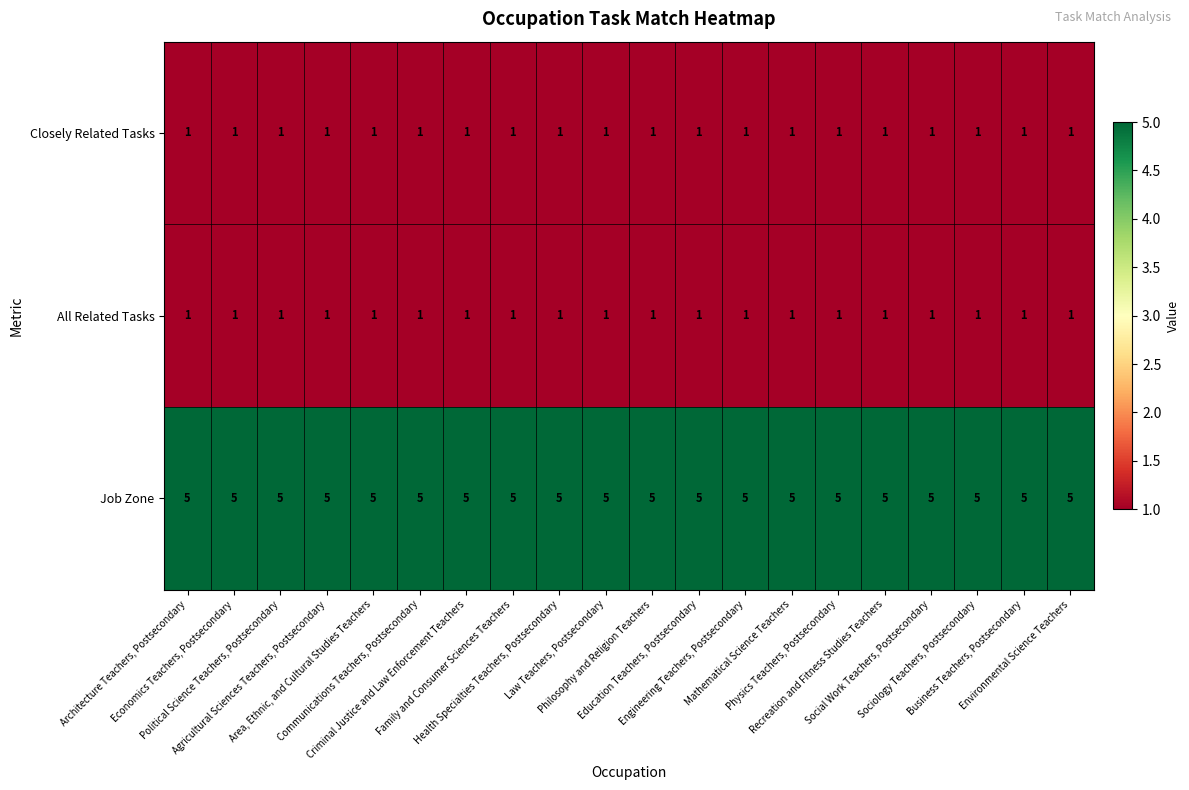

What is the sum of all Closely Related Tasks values?

20